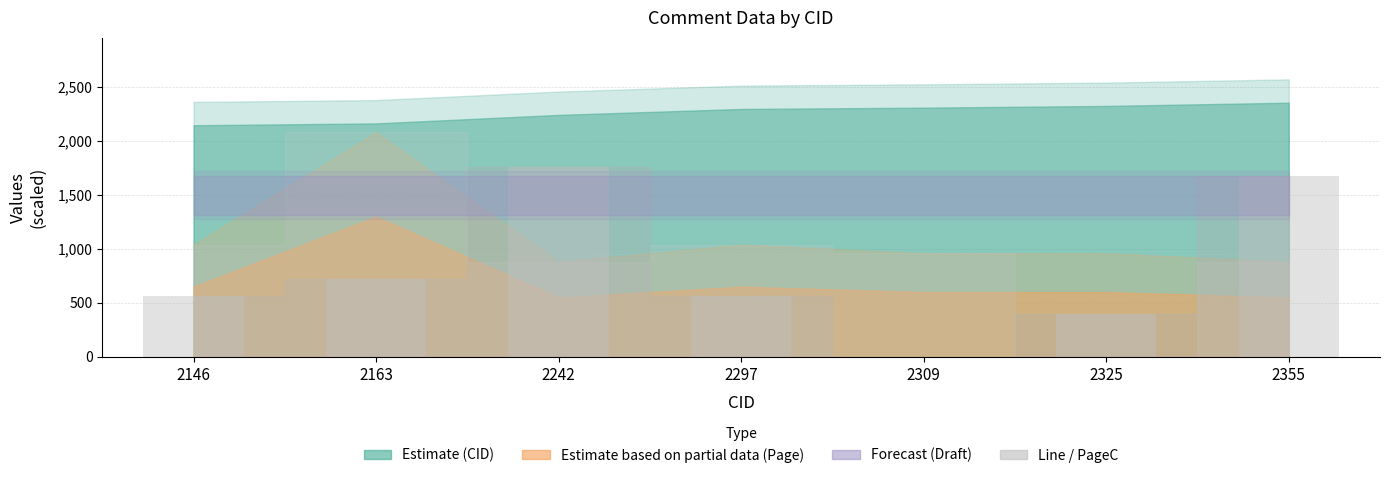

What is the approximate value at 2325?

400